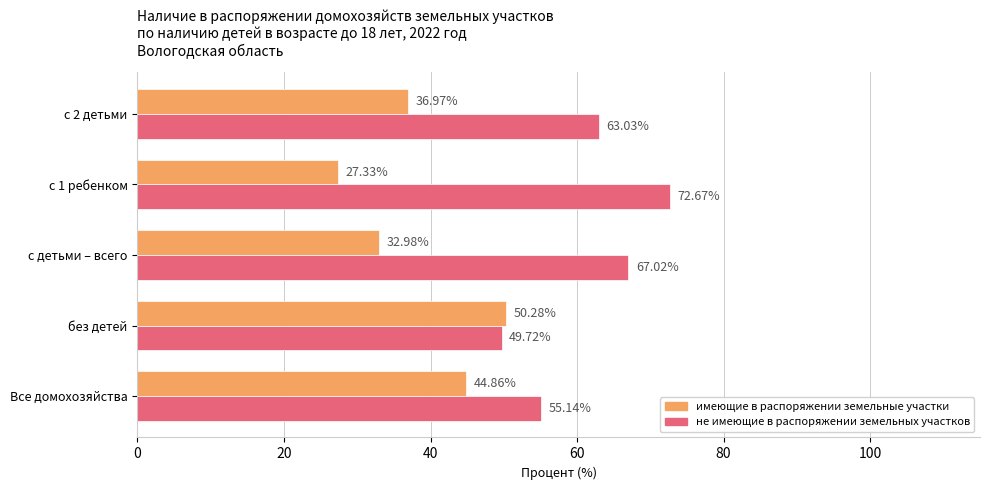

What are all the series names shown in the legend?

имеющие в распоряжении земельные участки, не имеющие в распоряжении земельных участков